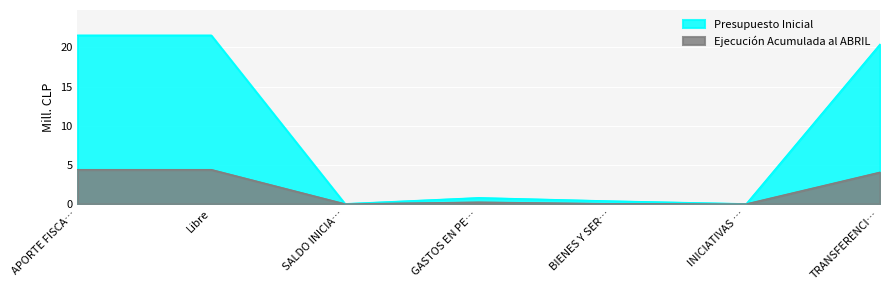

Rank the series at APORTE FISCA… from lowest to highest value.

Ejecución Acumulada al ABRIL, Presupuesto Inicial